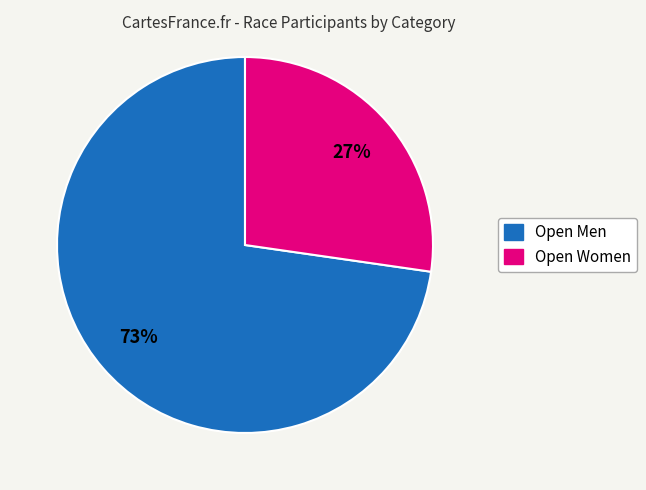

Which slice is the largest?

Open Men